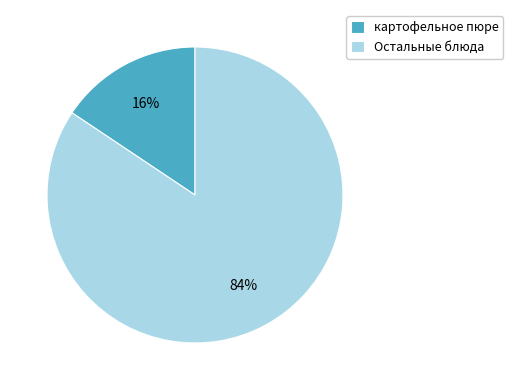

Does any single category account for the majority?

Yes